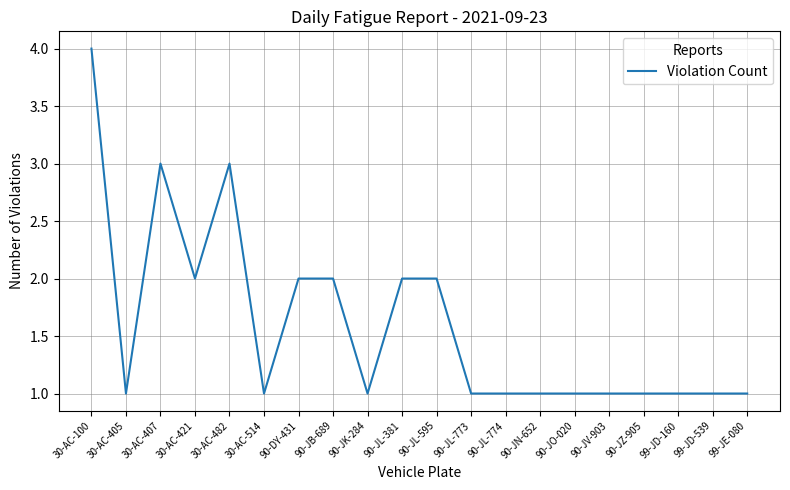

Reading left to right, what are all the values shown in this chart?

30-AC-100=4	30-AC-405=1	30-AC-407=3	30-AC-421=2	30-AC-482=3	30-AC-514=1	90-DY-431=2	90-JB-689=2	90-JK-284=1	90-JL-381=2	90-JL-595=2	90-JL-773=1	90-JL-774=1	90-JN-652=1	90-JO-020=1	90-JV-903=1	90-JZ-905=1	99-JD-160=1	99-JD-539=1	99-JE-080=1